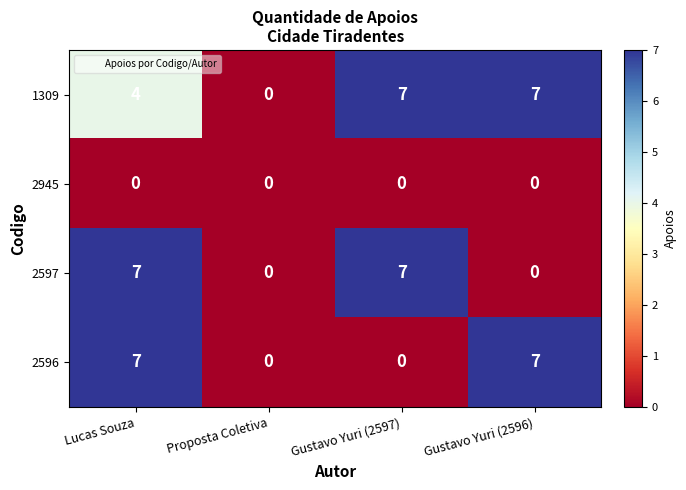

At which category is the sum across all series the highest?

Lucas Souza